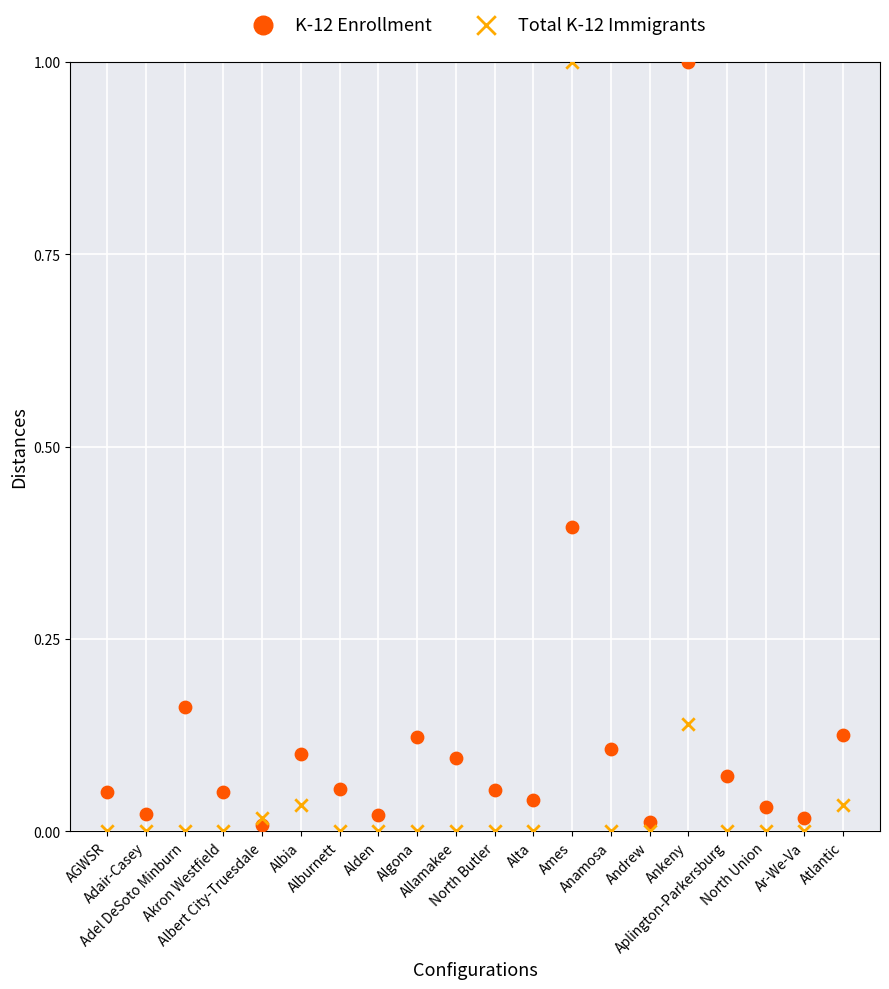

What are all the series names shown in the legend?

K-12 Enrollment, Total K-12 Immigrants